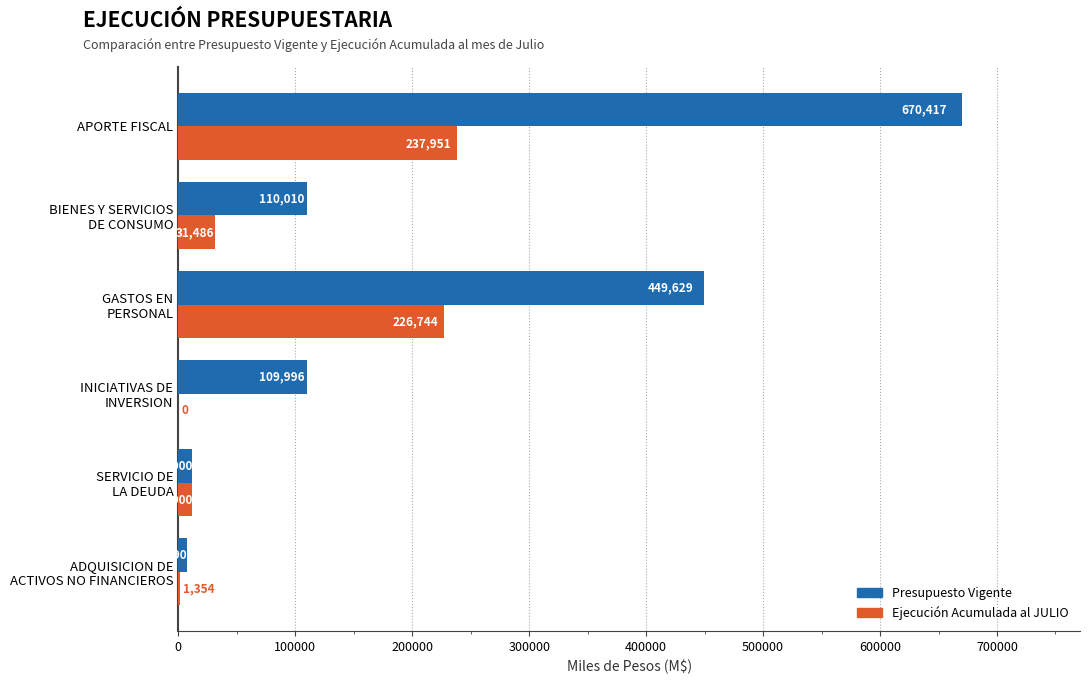

What is the highest value of the Presupuesto Vigente series?

670417